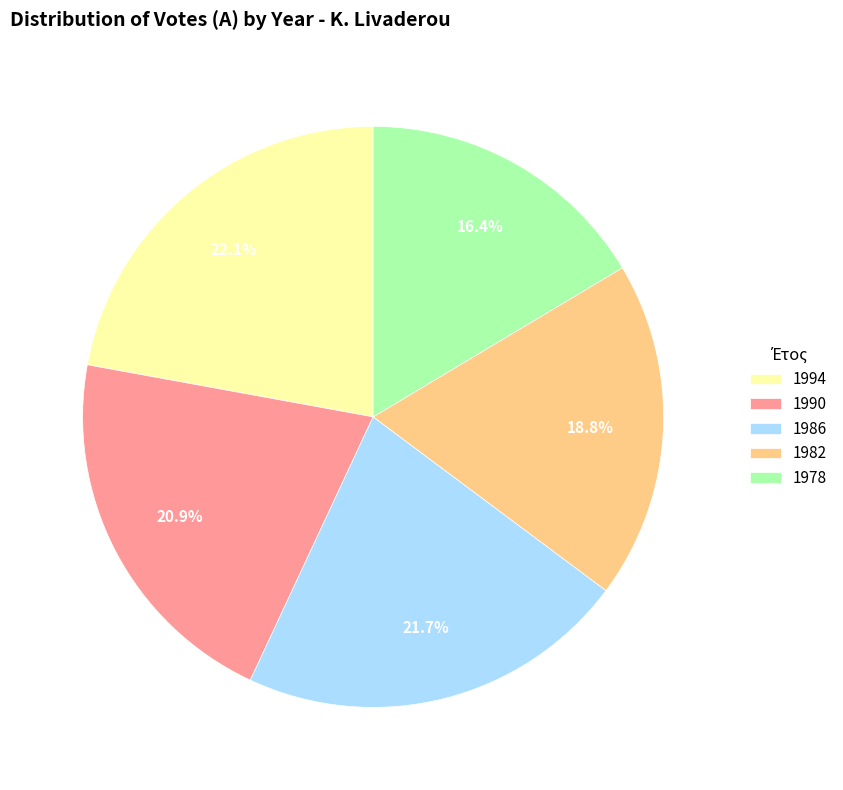

Which category has the smallest portion of the pie?

1978